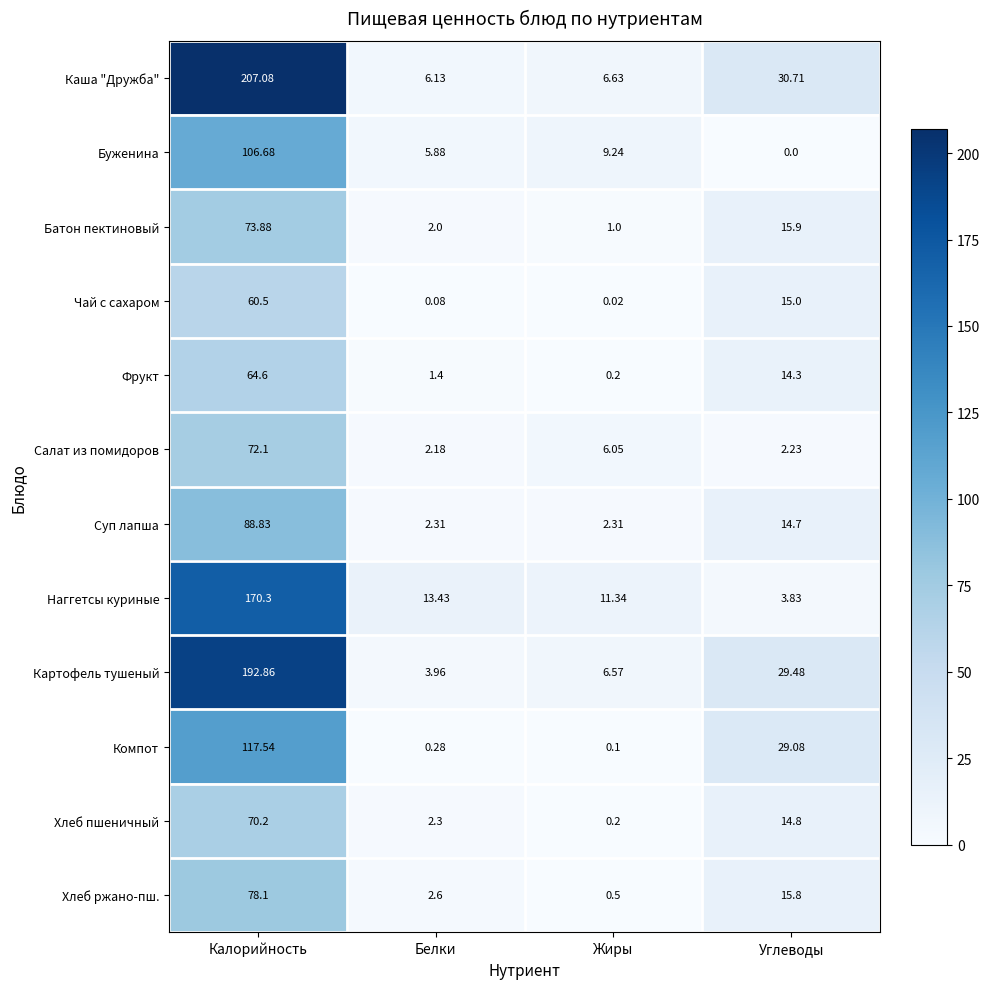

Is the value of Компот at Белки greater than the value of Батон пектиновый at Белки?

No